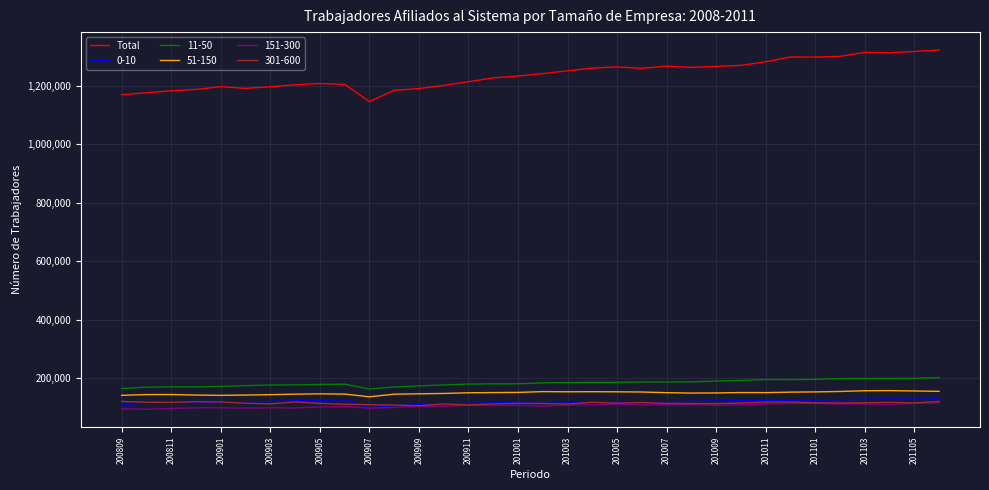

Is this an area chart (filled region under the line)?

No